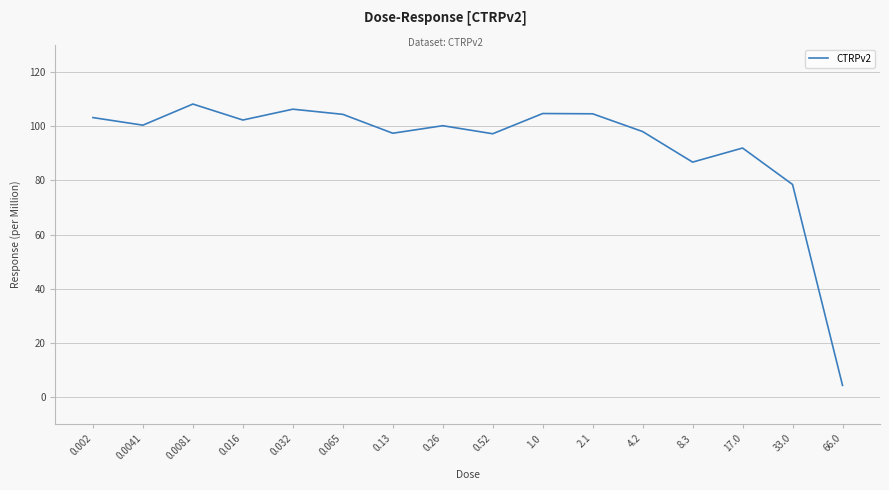

The chart shows a value of 104.4 at 0.065. True or false?

True